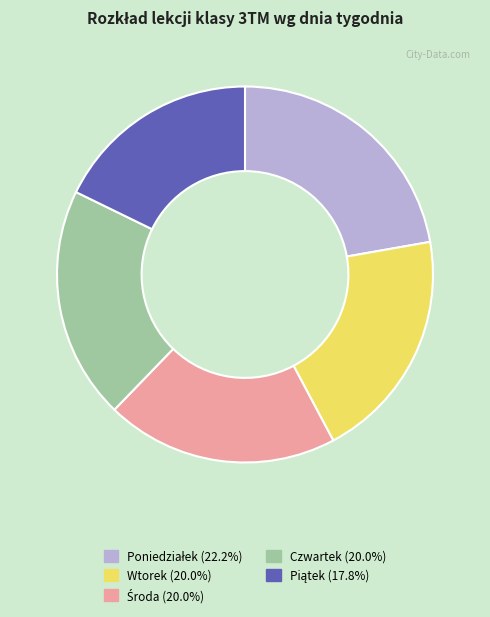

Is there any slice that represents more than half of the pie?

No